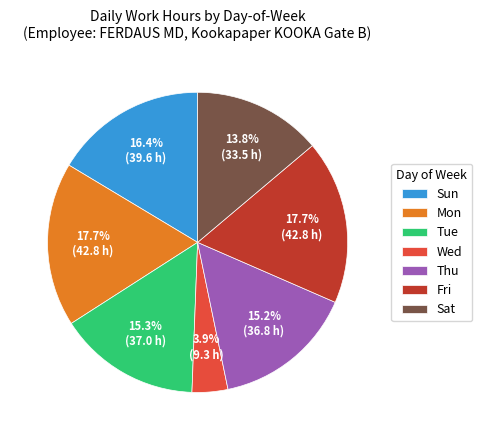

What is the smallest slice in the pie chart?

Wed